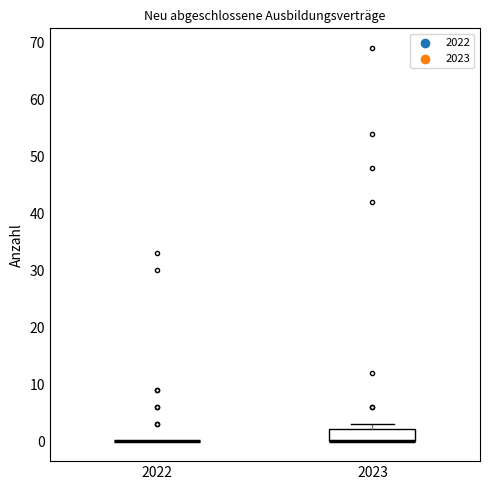

Which box is the tallest, from its lower edge to its upper edge?

2023